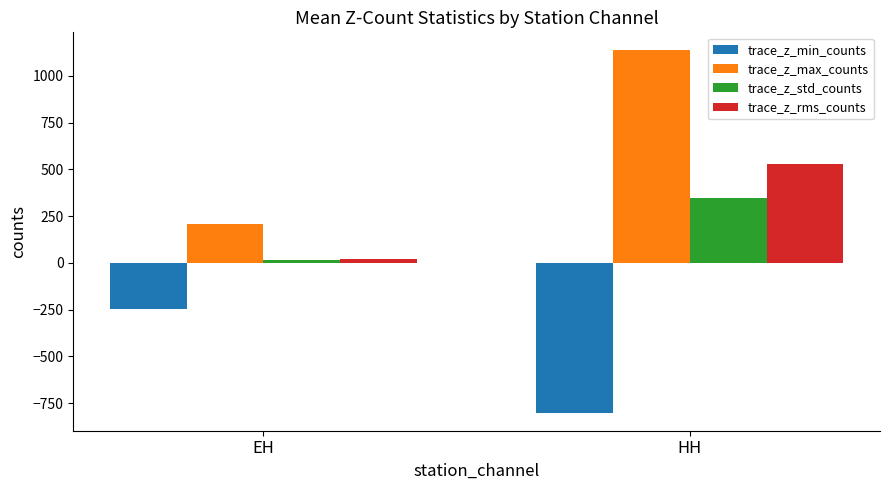

Are the bars grouped side by side (vs. stacked)?

Yes